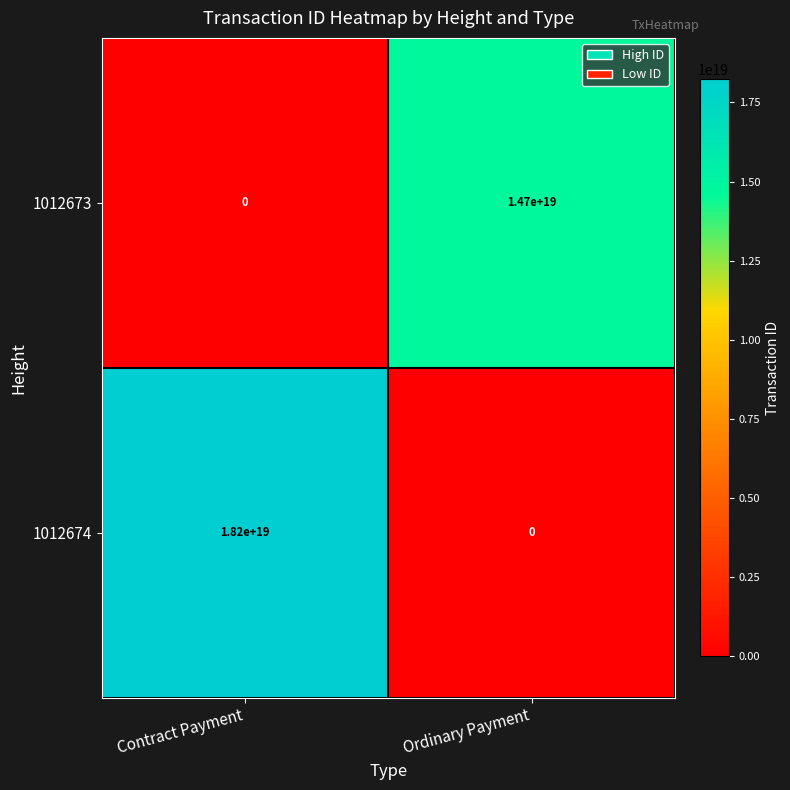

Is the value of 1012673 at Ordinary Payment greater than the value of 1012674 at Ordinary Payment?

Yes